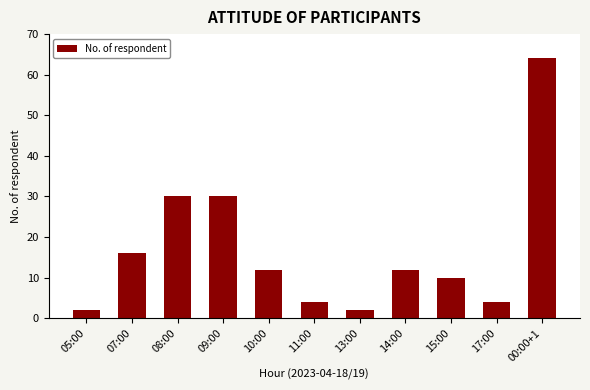

Reading left to right, extract all data points from this chart.

2	16	30	30	12	4	2	12	10	4	64